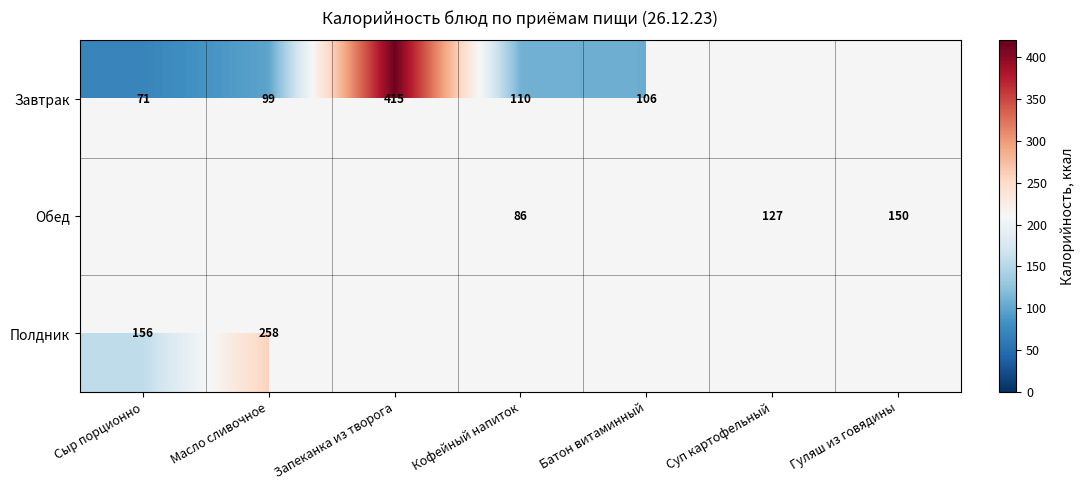

What is the difference between the Завтрак values at Сыр порционно and Запеканка из творога?

344